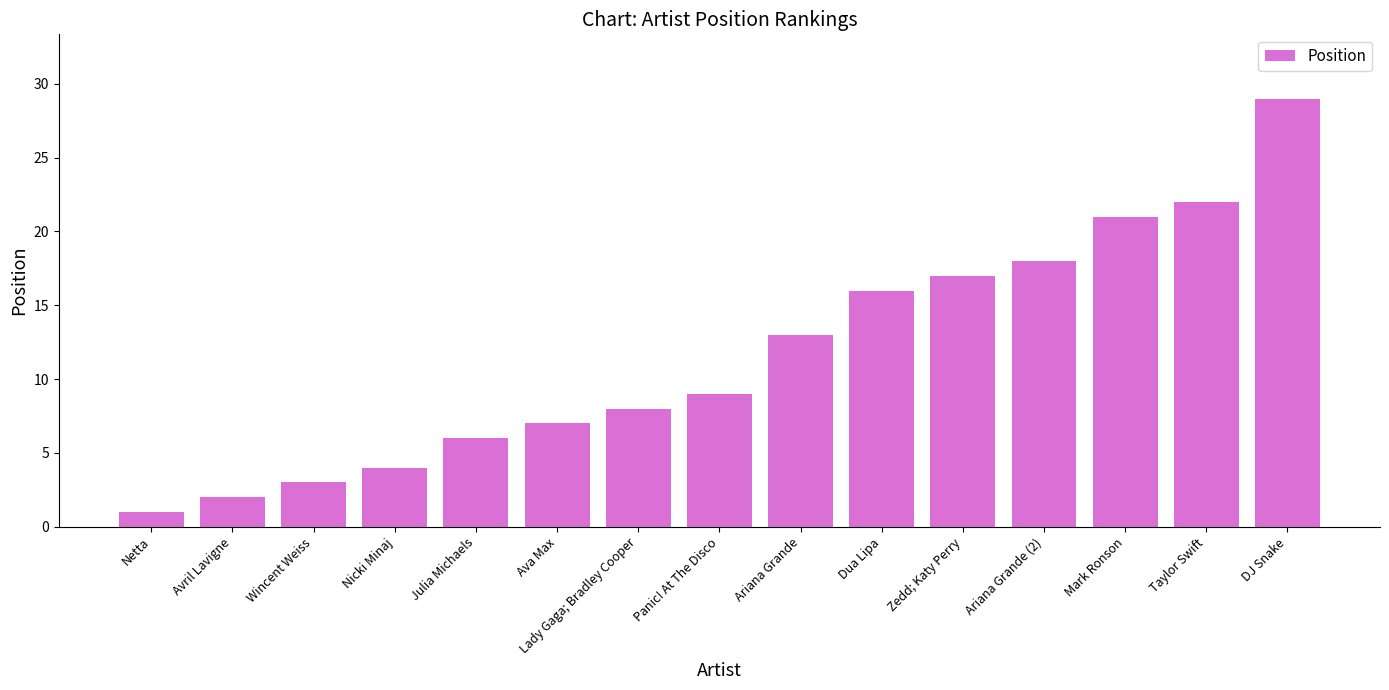

What is the difference between the maximum and minimum values?

28